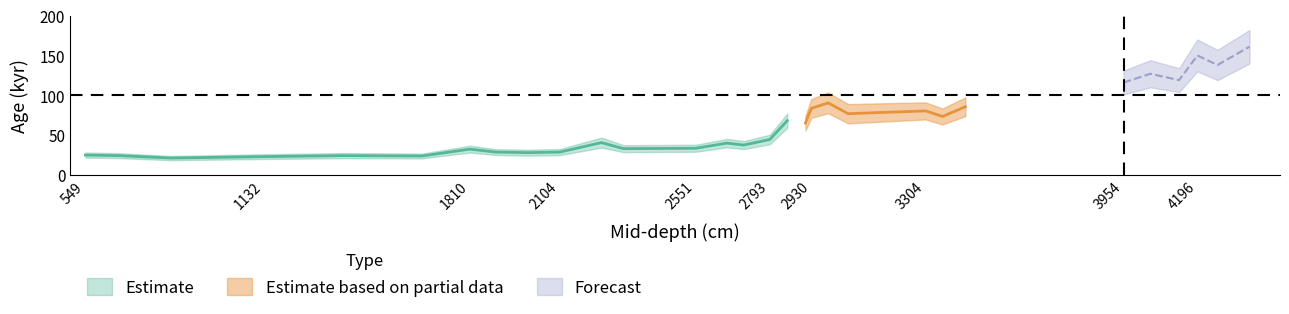

What position from the left is 2241.5?

11